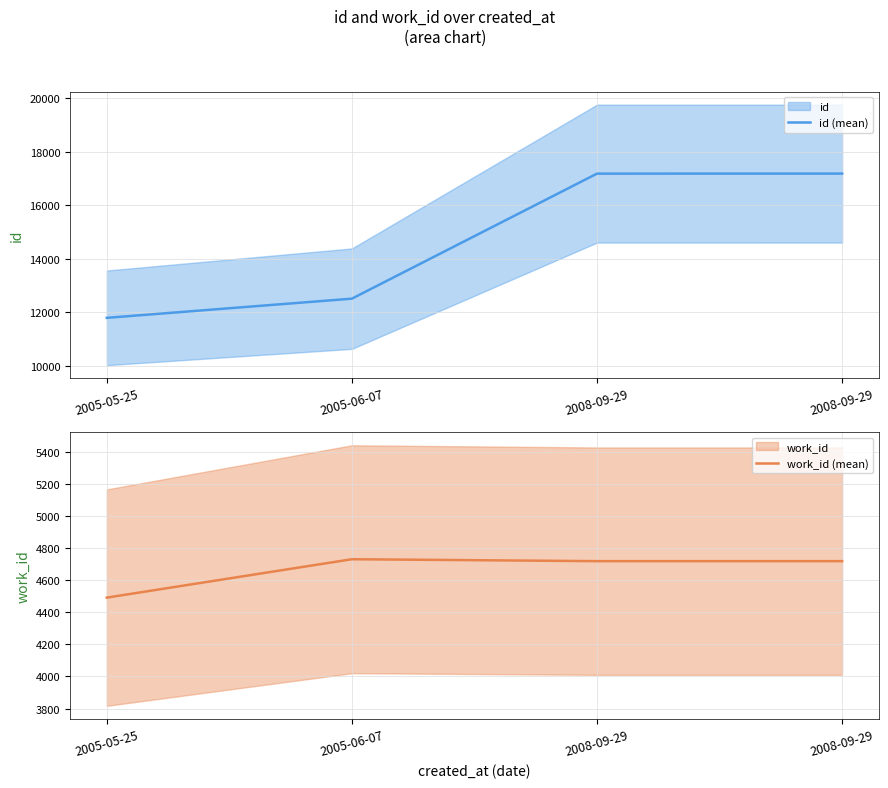

Between 2005-05-25 and 2008-09-29, which is larger?

2008-09-29